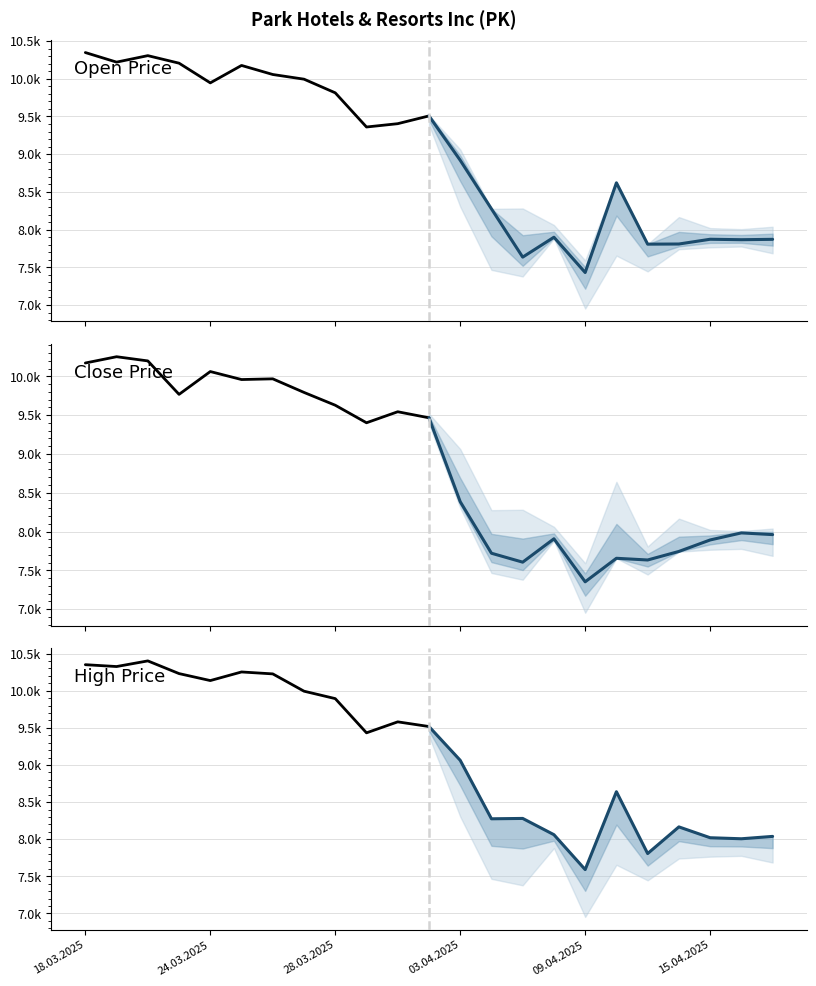

What is the minimum value shown in the chart?

7352